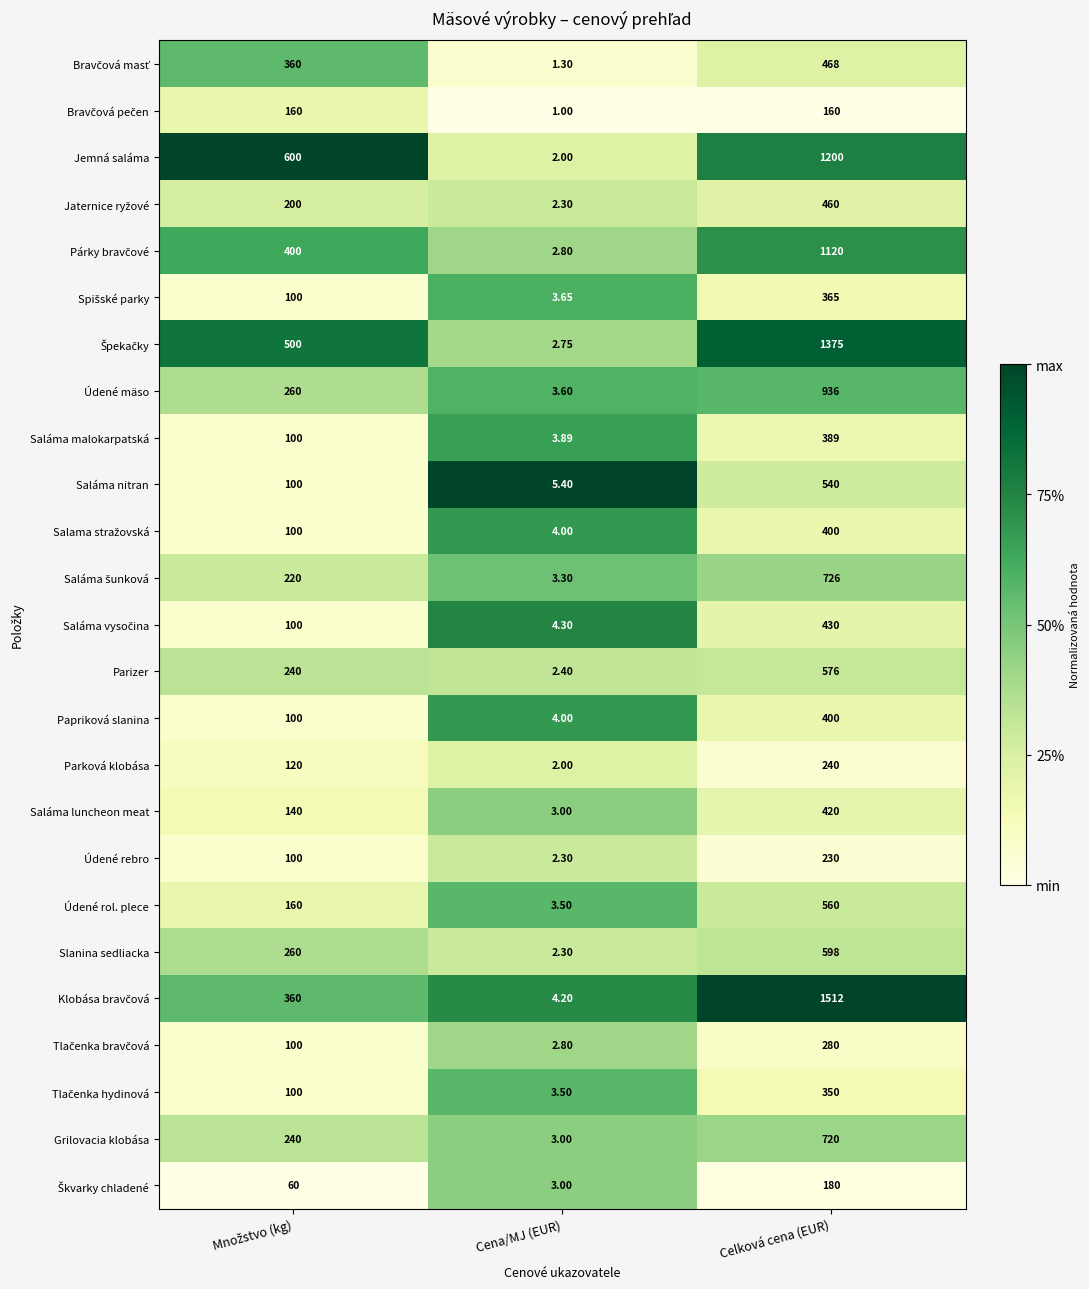

Which category has the highest value across all series?

Celková cena (EUR)